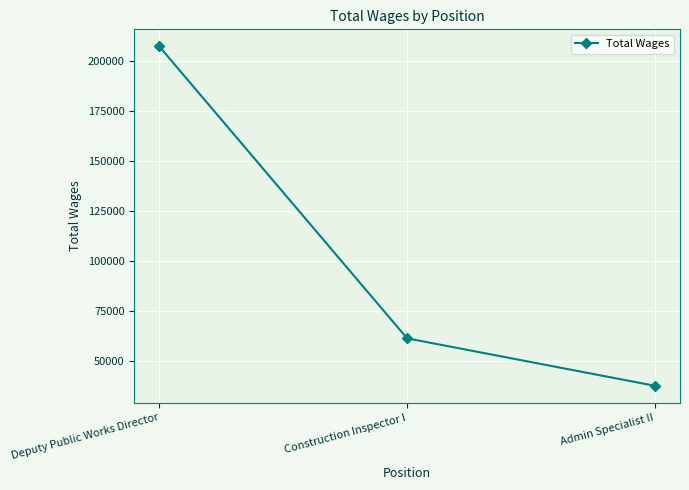

What is the ratio of the value at Admin Specialist II to the value at Construction Inspector I?

0.6